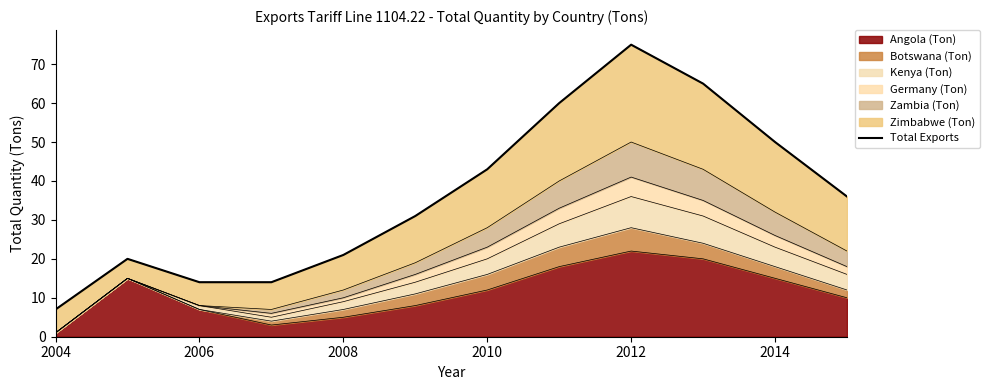

Which category has the lowest value in the Angola (Ton) series?

2004